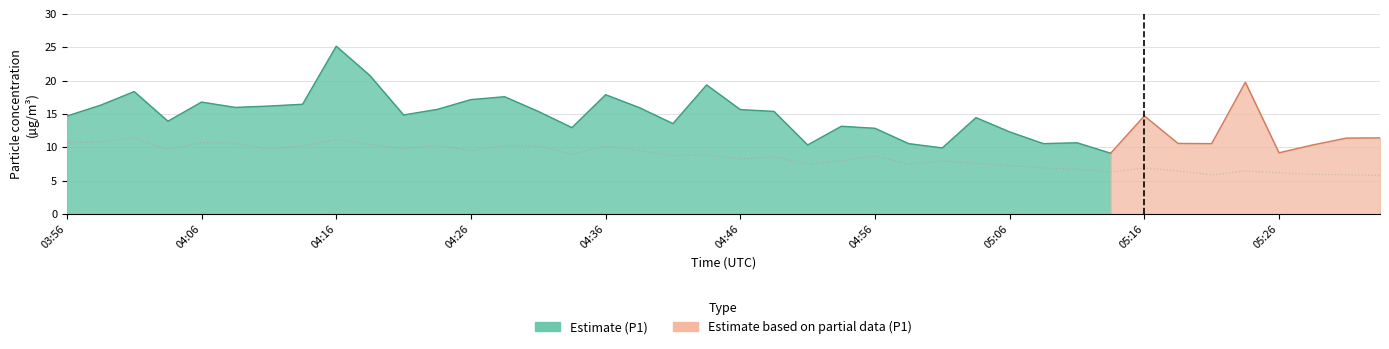

What is the average value of the P1 series?

14.5